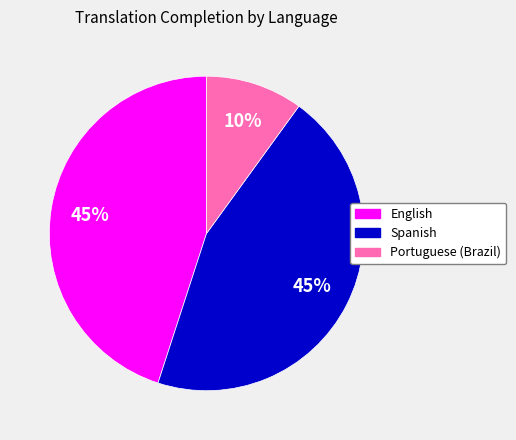

Is it true that Spanish is 35% of the pie?

False